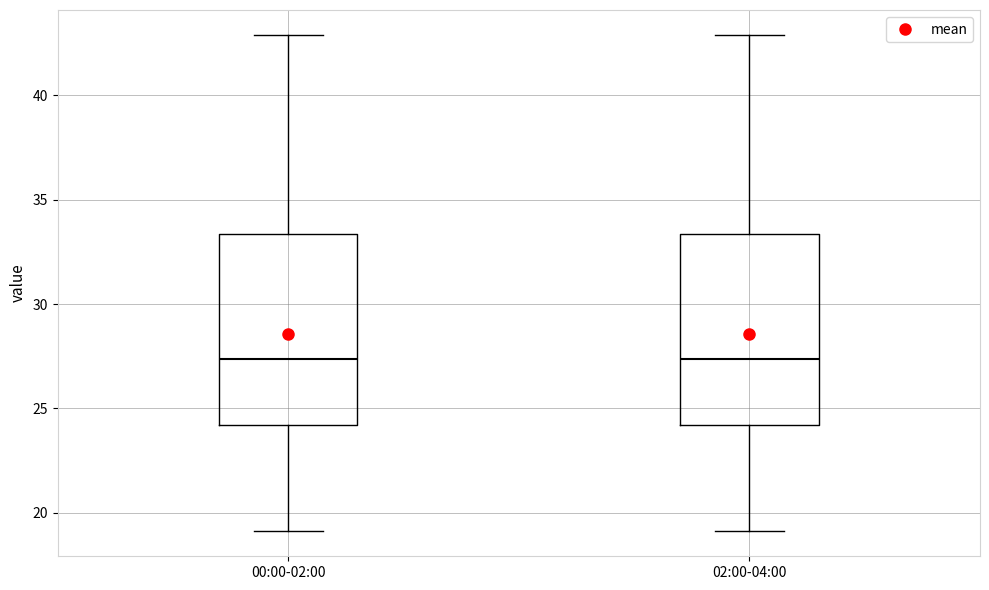

Reading left to right, transcribe this box plot: for each box, give where its median line is, the range the box spans, and where its two whiskers end, as read against the y-axis. The values are not printed on the chart, so give them approximately, as read against the axis.

00:00-02:00: median 27.5, box 24.0 to 33.5, whiskers 19.0 to 43.0
02:00-04:00: median 27.5, box 24.0 to 33.5, whiskers 19.0 to 43.0